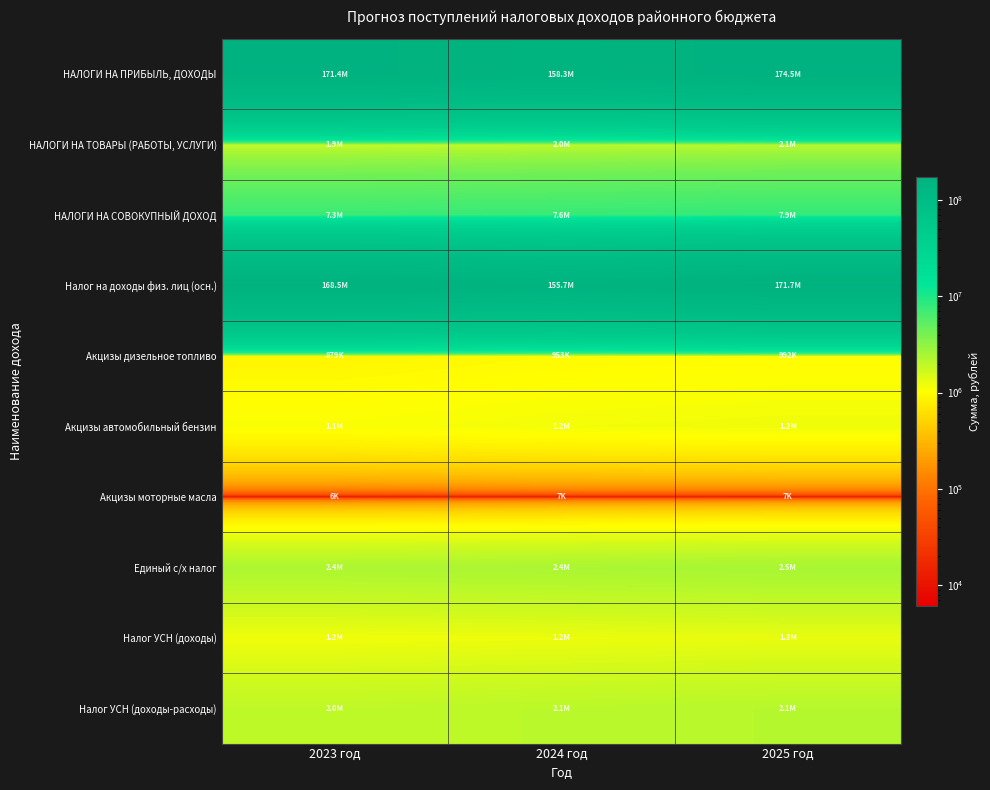

Which series has the largest total across all categories?

НАЛОГИ НА ПРИБЫЛЬ, ДОХОДЫ